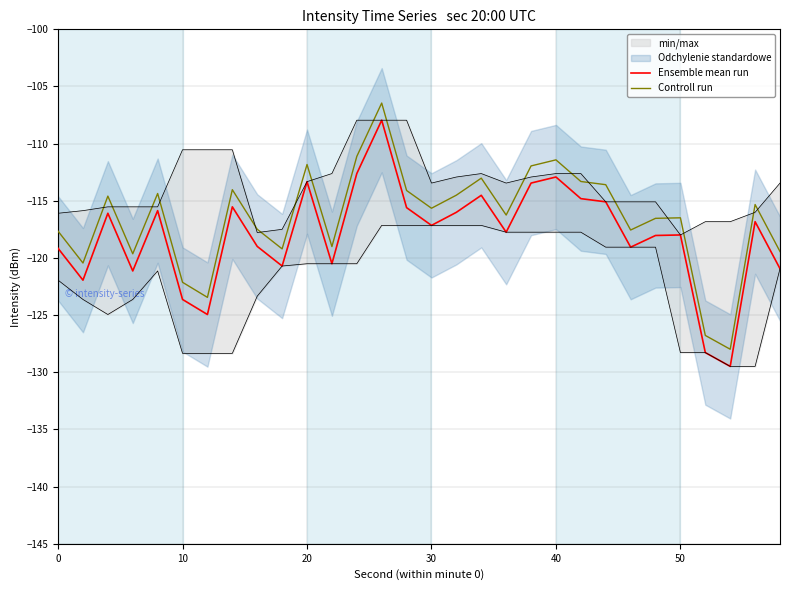

The Controll run series shows -111.4 at 40. True or false?

True